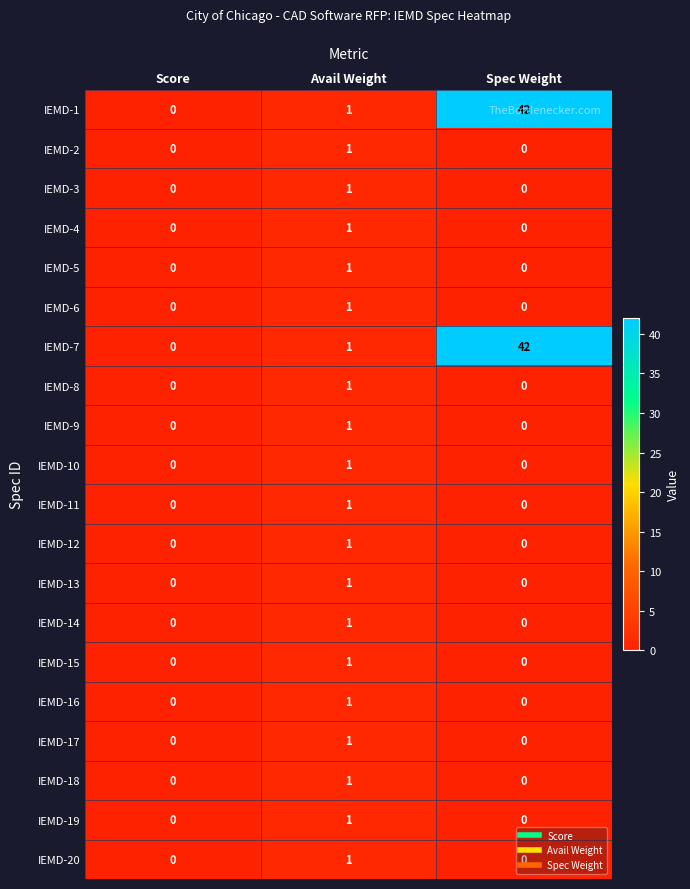

Count the IEMD-8 values in the range 0 to 1.

3